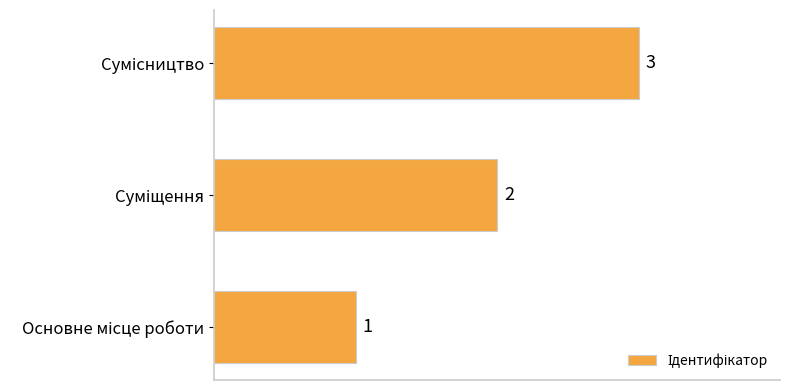

What is the maximum value shown in the chart?

3